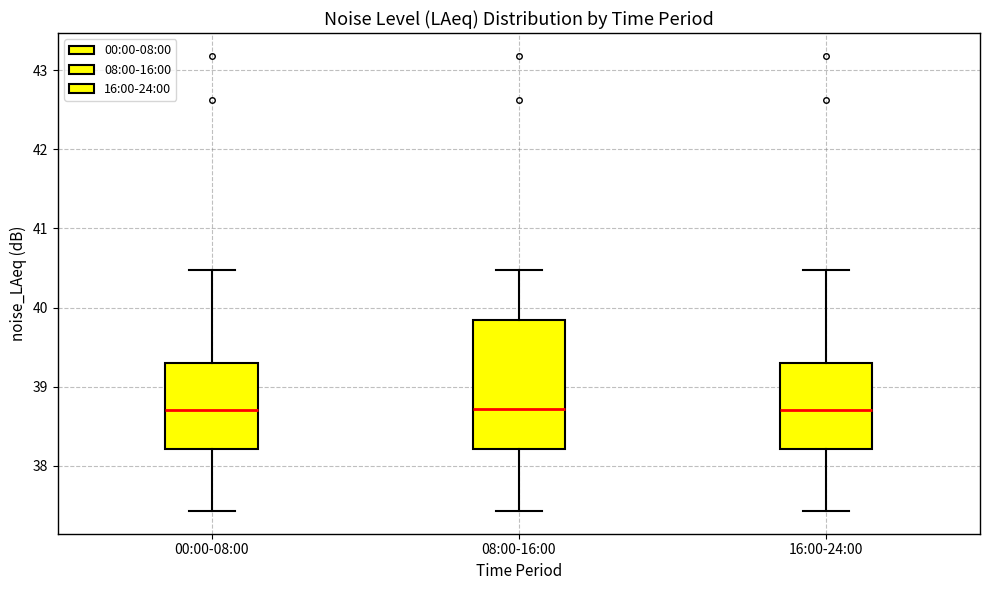

Where does the upper whisker of the box for 00:00-08:00 end on the y-axis? The values are not printed on the chart, so give them approximately, as read against the axis.

40.5